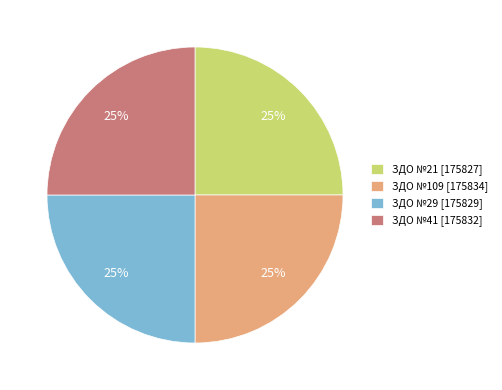

Approximately how many times larger is the value at ЗДО №41 compared to ЗДО №109?

1.0